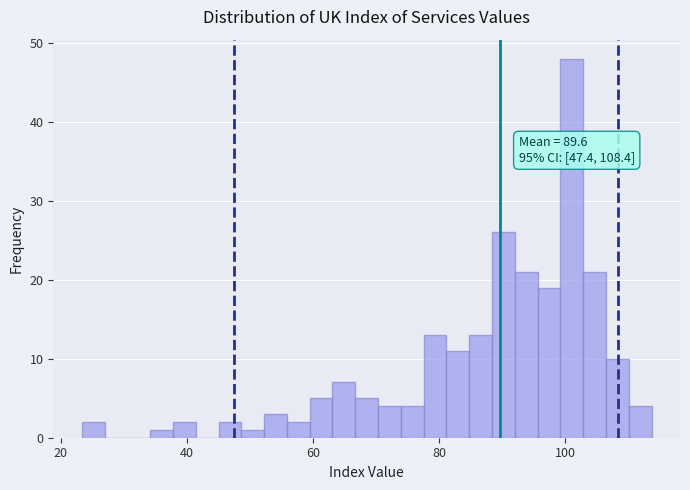

Around what value on the x-axis is the tallest bar? Give the approximate position of its centre, as read against the axis.

102